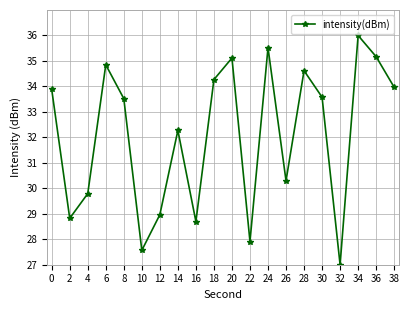

How many distinct data groups are displayed?

1